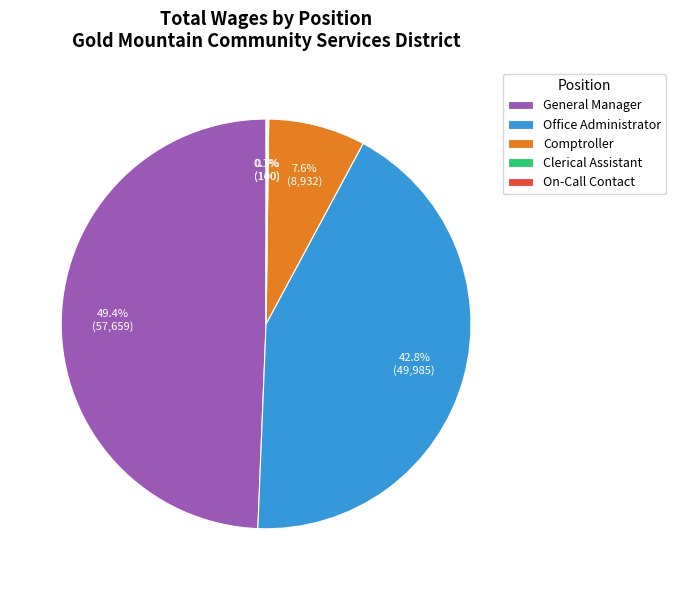

What percentage is the Comptroller slice, to the nearest percent?

8%